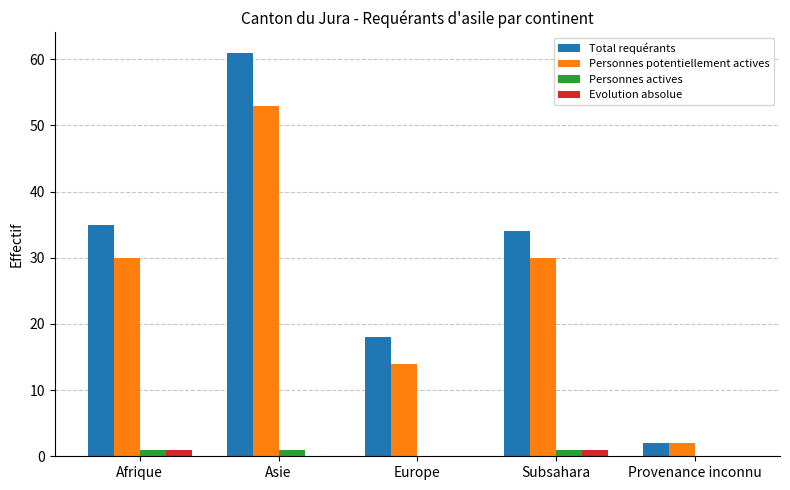

Are the bars horizontal?

No